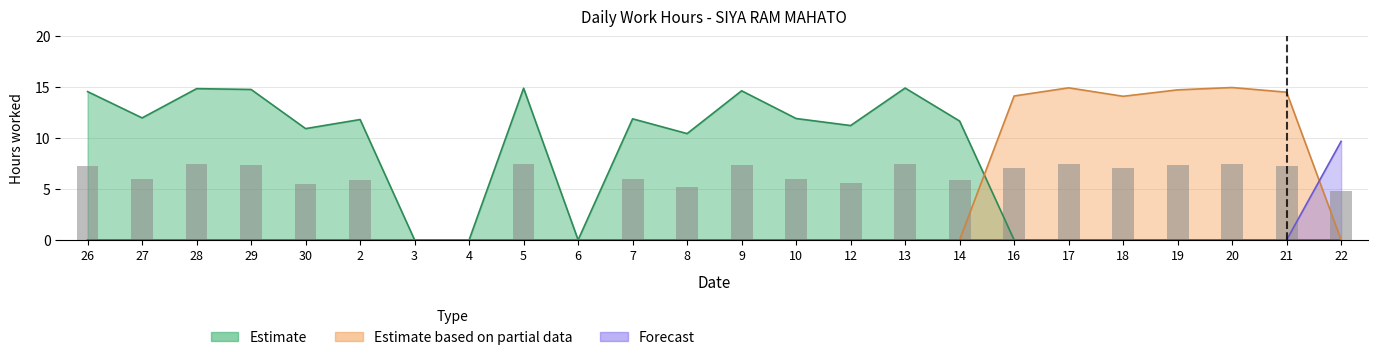

Which category has the lowest value in the Forecast series?

26